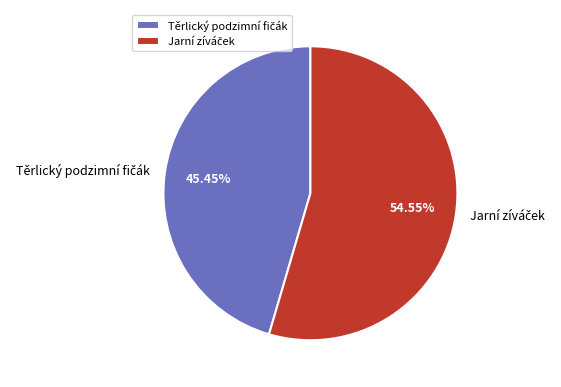

Does any single category account for the majority?

Yes